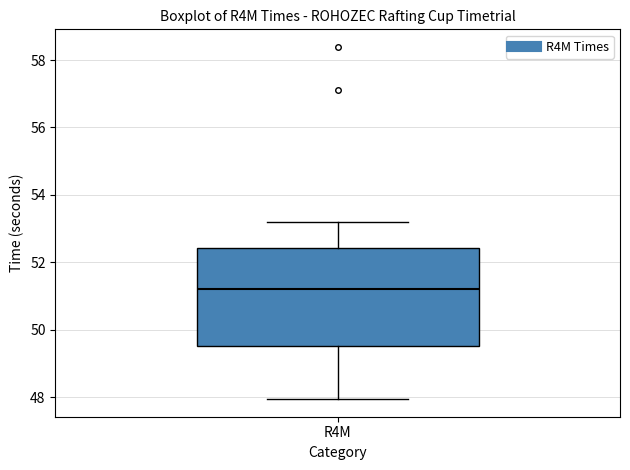

Transcribe this box plot: give where the median line is, the range the box spans, and where the two whiskers end, as read against the y-axis. The values are not printed on the chart, so give them approximately, as read against the axis.

median 51.2, box 49.6 to 52.4, whiskers 48.0 to 53.2